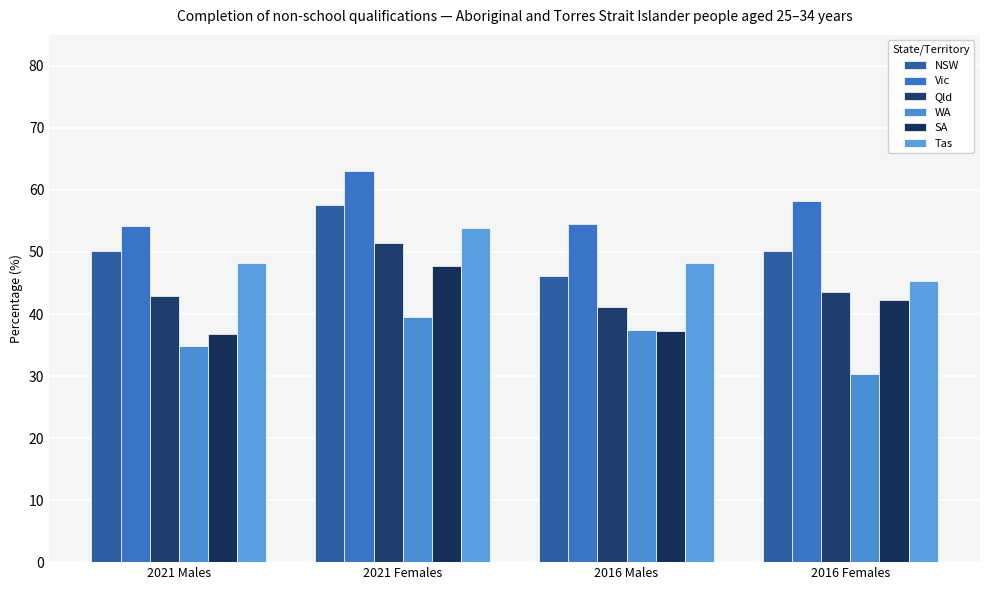

Reading left to right, transcribe all the data shown in this chart.

NSW: 2021 Males=50.2	2021 Females=57.6	2016 Males=46.1	2016 Females=50.2
Vic: 2021 Males=54.2	2021 Females=63.0	2016 Males=54.5	2016 Females=58.3
Qld: 2021 Males=42.9	2021 Females=51.5	2016 Males=41.2	2016 Females=43.5
WA: 2021 Males=34.8	2021 Females=39.5	2016 Males=37.5	2016 Females=30.3
SA: 2021 Males=36.8	2021 Females=47.7	2016 Males=37.3	2016 Females=42.2
Tas: 2021 Males=48.2	2021 Females=53.9	2016 Males=48.3	2016 Females=45.4